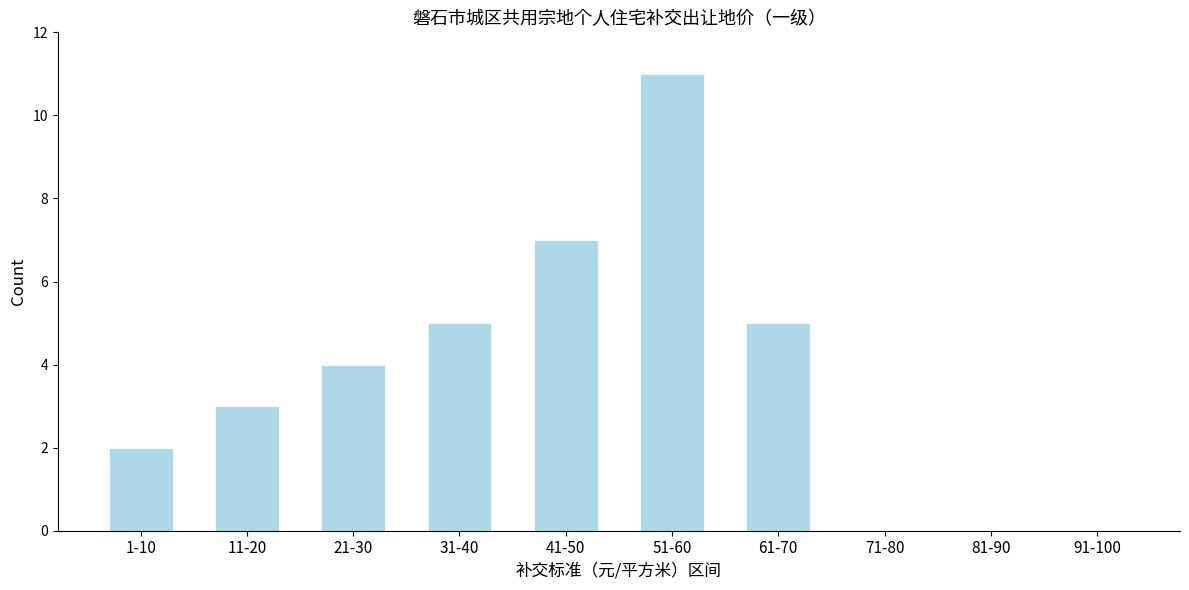

Reading left to right, what are all the values shown in this chart?

1-10=2	11-20=3	21-30=4	31-40=5	41-50=7	51-60=11	61-70=5	71-80=0	81-90=0	91-100=0